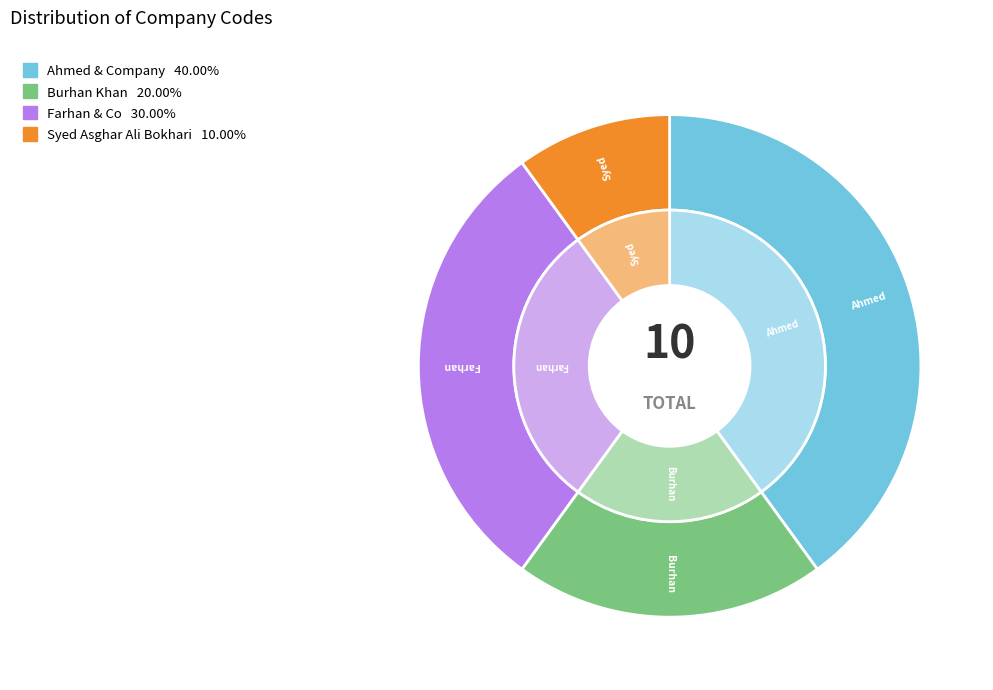

How many slices are in this pie chart?

4